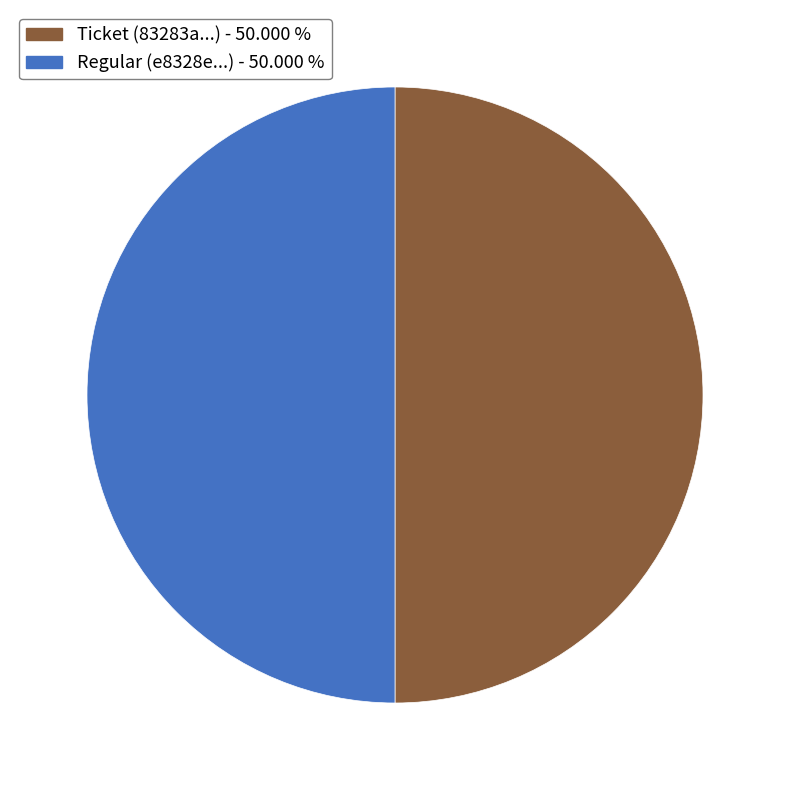

Is the sum of Regular (e8328e...) - 50.000 % and Ticket (83283a...) - 50.000 % greater than half?

Yes